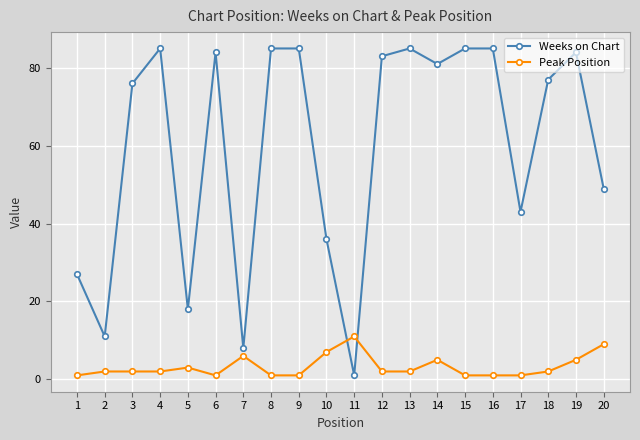

What is the greatest value displayed?

85